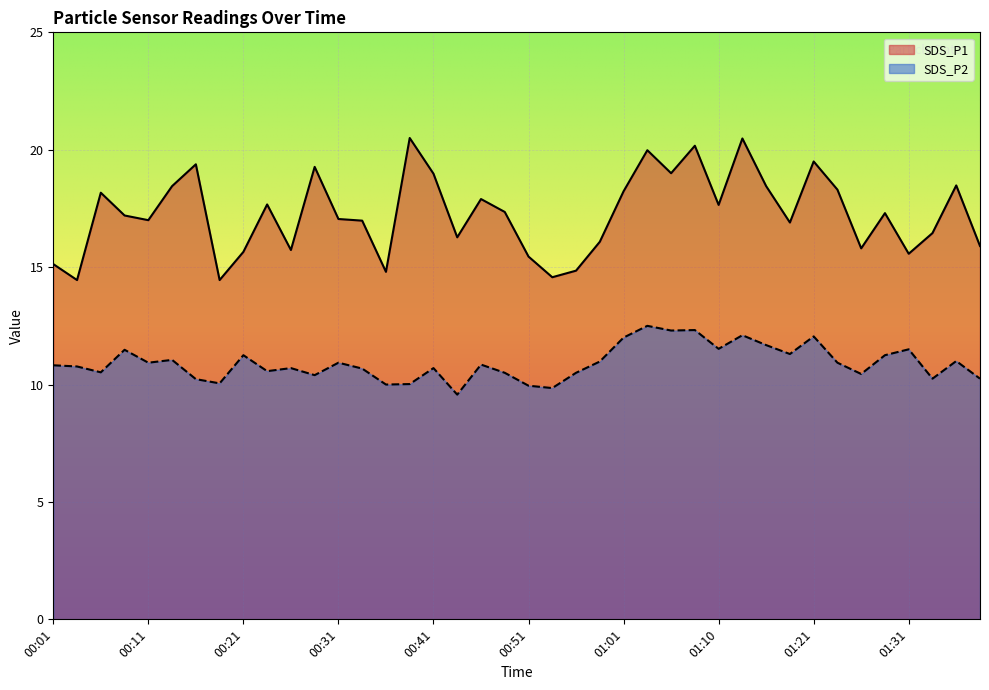

True or false: SDS_P2 has more than 1 points higher than both neighbors.

True